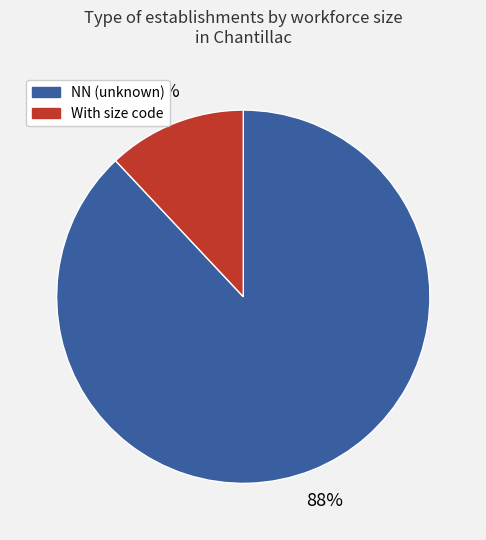

Is there a majority slice in this chart?

Yes